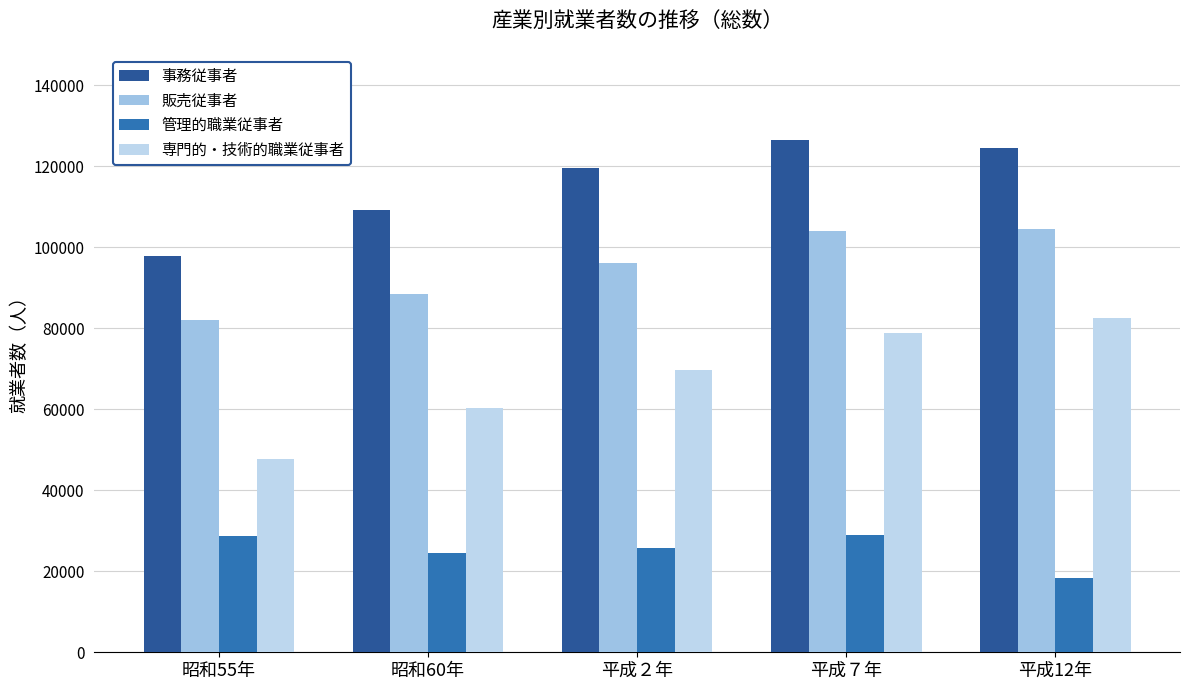

What value does the 専門的・技術的職業従事者 series have at 平成７年, to the nearest 50?

78900